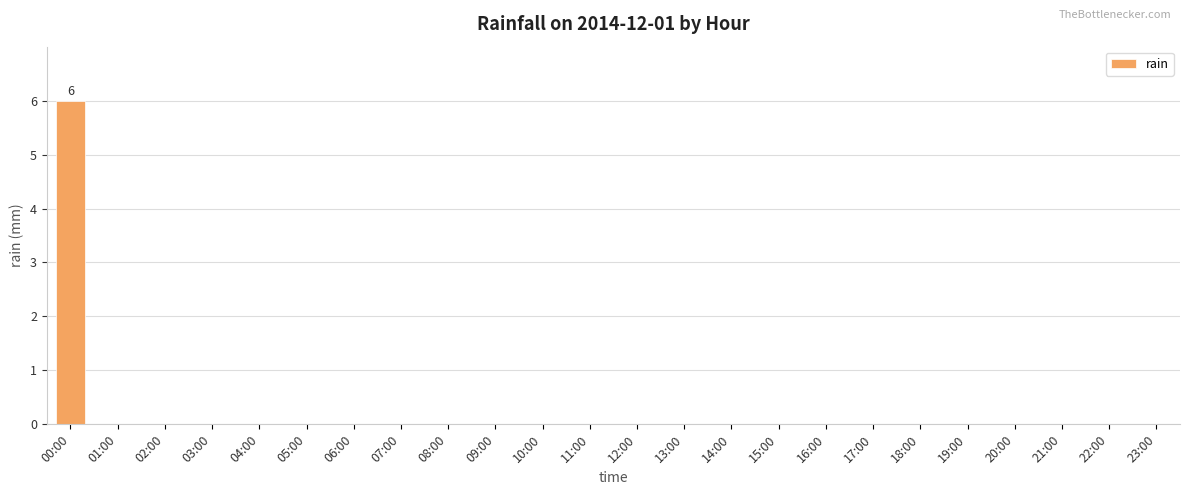

True or false: the data shows -2 at 03:00.

False